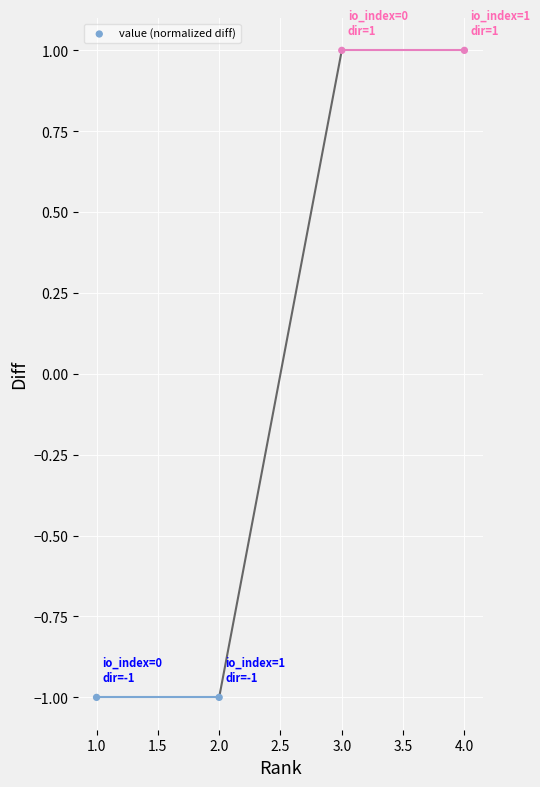

What is the average X value?

2.5